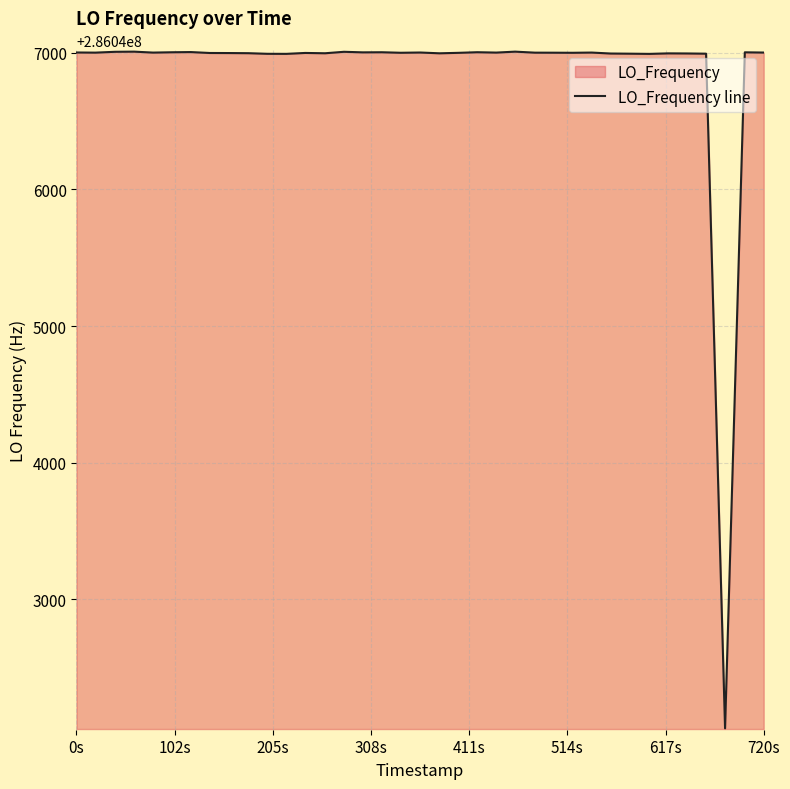

What is the greatest value displayed?

286047007.1